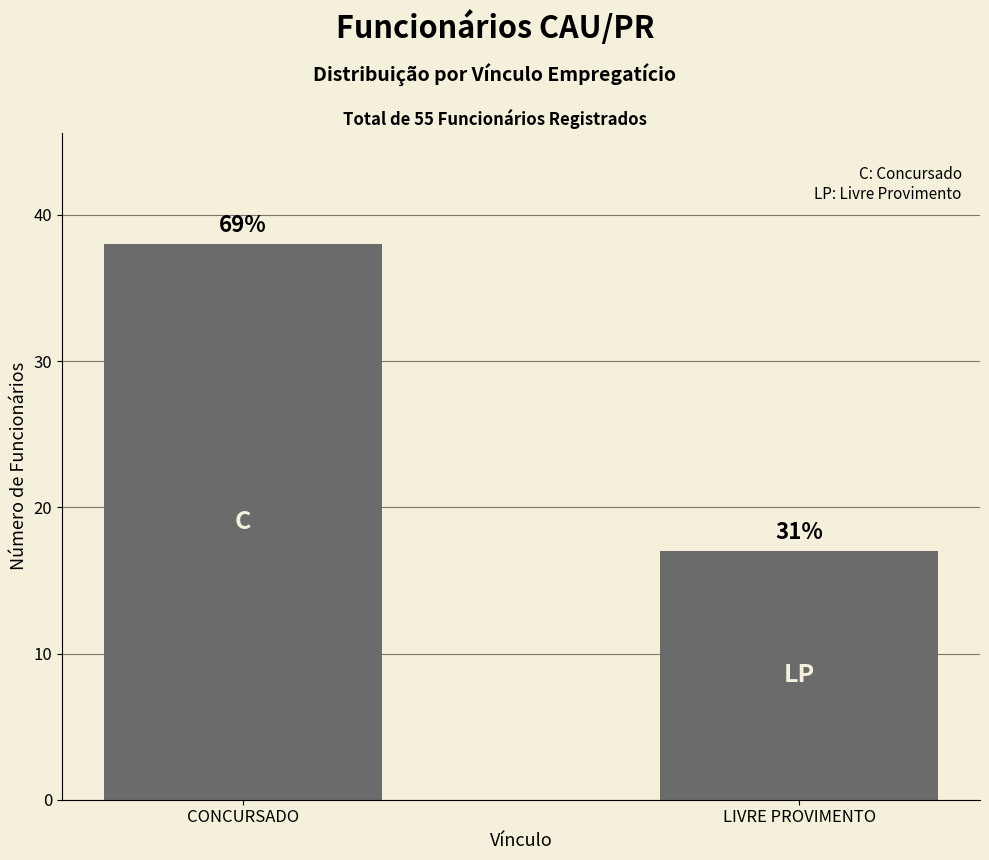

Reading right to left, what are all the values shown in this chart?

17	38